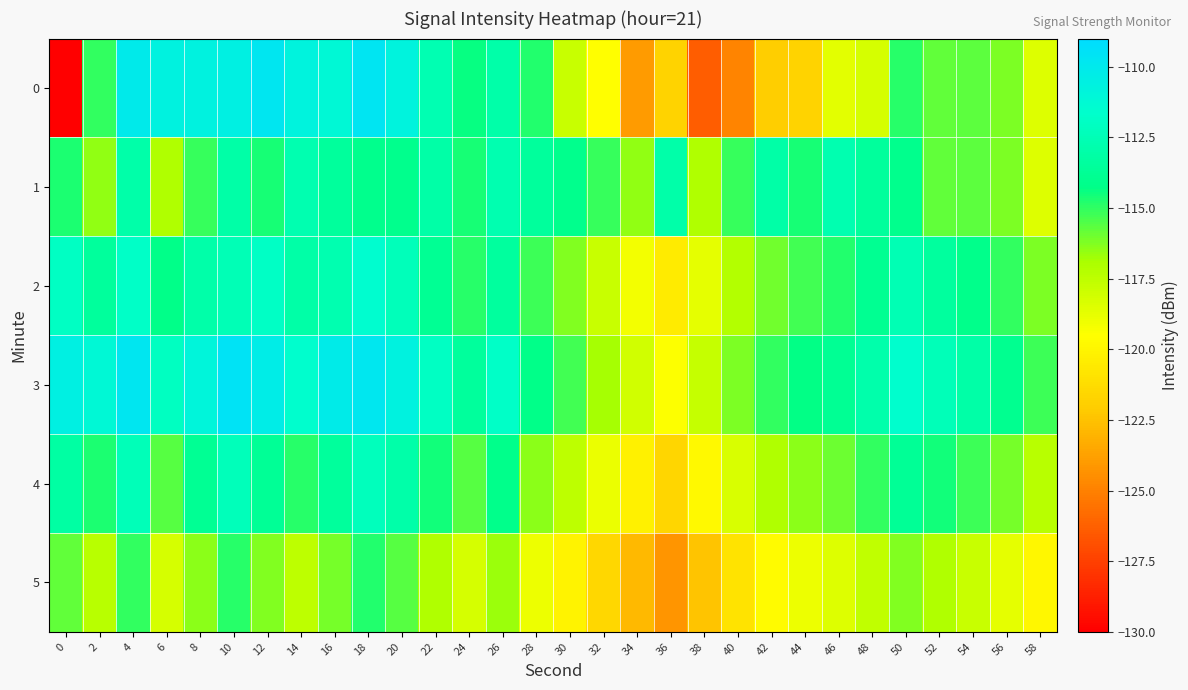

Reading right to left, what are all the values shown in this chart?

0: 58=-118.5	56=-116.2	54=-115.7	52=-115.8	50=-114.8	48=-118.3	46=-118.7	44=-121.8	42=-122.0	40=-124.9	38=-126.3	36=-121.7	34=-124.0	32=-119.6	30=-117.8	28=-114.8	26=-113.0	24=-114.4	22=-112.7	20=-110.7	18=-109.7	16=-111.1	14=-110.8	12=-109.8	10=-110.5	8=-110.7	6=-110.7	4=-110.1	2=-115.0	0=-130.2
1: 58=-118.5	56=-116.2	54=-115.7	52=-115.8	50=-114.0	48=-113.5	46=-112.7	44=-114.6	42=-113.0	40=-115.1	38=-117.1	36=-112.9	34=-116.5	32=-115.1	30=-114.0	28=-113.5	26=-112.7	24=-114.6	22=-113.0	20=-114.0	18=-114.0	16=-113.5	14=-112.7	12=-114.6	10=-113.0	8=-115.1	6=-117.1	4=-112.9	2=-116.5	0=-114.7
2: 58=-116.2	56=-115.0	54=-114.1	52=-113.4	50=-112.6	48=-113.9	46=-114.8	44=-115.3	42=-116.0	40=-117.2	38=-118.7	36=-120.5	34=-119.1	32=-117.8	30=-116.3	28=-115.2	26=-113.4	24=-114.9	22=-113.8	20=-112.3	18=-111.5	16=-112.7	14=-113.1	12=-111.9	10=-112.5	8=-113.0	6=-114.2	4=-111.8	2=-113.5	0=-112.0
3: 58=-115.2	56=-114.0	54=-113.1	52=-112.4	50=-111.6	48=-112.9	46=-113.8	44=-114.3	42=-115.0	40=-116.2	38=-117.7	36=-119.5	34=-118.1	32=-116.8	30=-115.3	28=-114.2	26=-111.8	24=-113.5	22=-112.0	20=-110.7	18=-109.9	16=-110.2	14=-111.6	12=-110.3	10=-109.5	8=-110.9	6=-112.1	4=-109.8	2=-111.2	0=-110.5
4: 58=-117.3	56=-116.1	54=-115.2	52=-114.5	50=-113.7	48=-115.0	46=-115.9	44=-116.4	42=-117.1	40=-118.3	38=-119.8	36=-121.6	34=-120.2	32=-118.9	30=-117.5	28=-116.4	26=-114.1	24=-115.6	22=-114.5	20=-113.0	18=-112.2	16=-113.5	14=-114.9	12=-113.7	10=-112.3	8=-113.8	6=-115.6	4=-112.4	2=-114.7	0=-113.2
5: 58=-119.9	56=-118.7	54=-117.8	52=-117.1	50=-116.3	48=-117.6	46=-118.5	44=-119.0	42=-119.7	40=-120.9	38=-122.4	36=-124.2	34=-122.8	32=-121.5	30=-120.1	28=-119.0	26=-116.7	24=-118.2	22=-117.1	20=-115.6	18=-114.8	16=-116.1	14=-117.5	12=-116.3	10=-114.9	8=-116.4	6=-118.2	4=-115.0	2=-117.3	0=-115.8